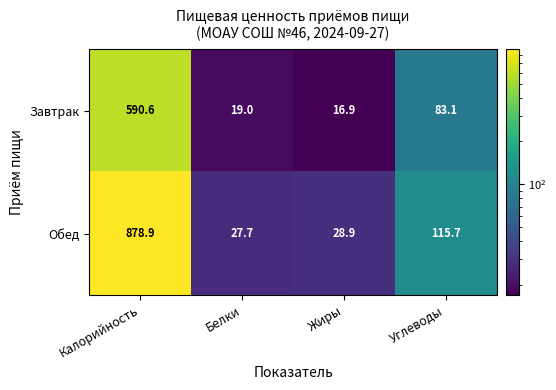

What is the difference between the second highest and minimum values in the Обед series?

88.0